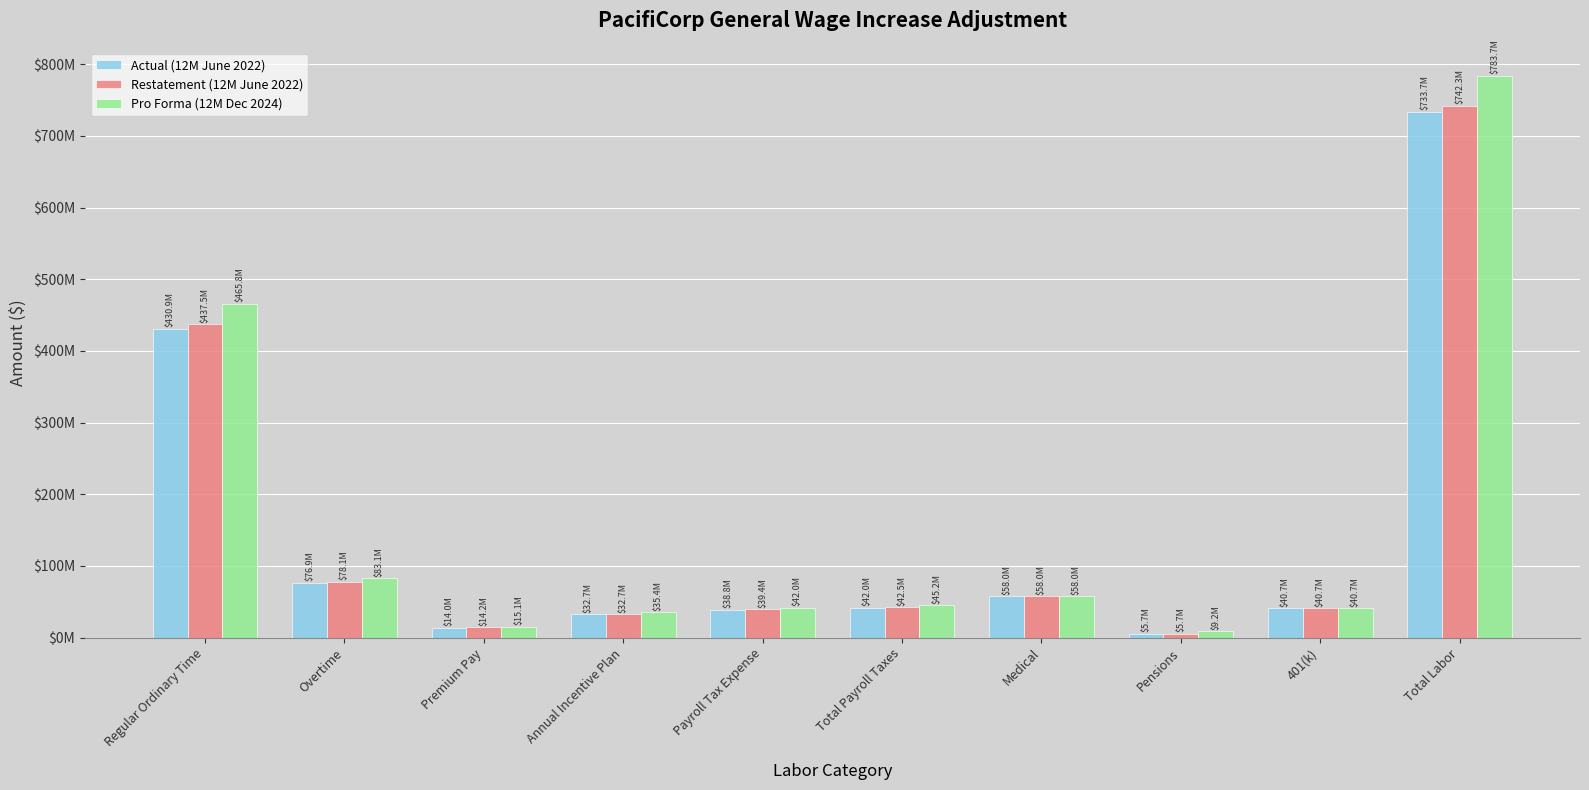

What are all the series names shown in the legend?

Actual (12M June 2022), Restatement (12M June 2022), Pro Forma (12M Dec 2024)